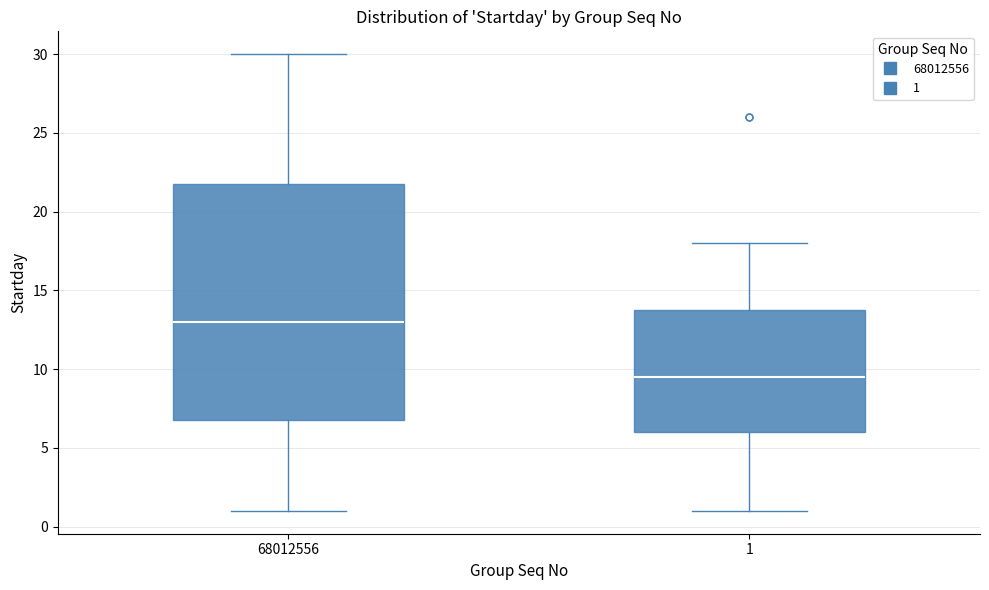

Comparing the boxes themselves (not the whiskers), which one is the tallest?

68012556